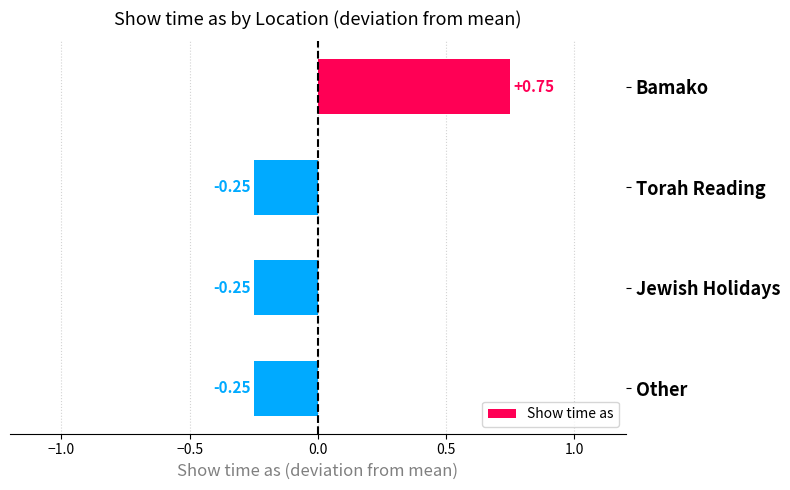

What is the sum of the values at Jewish Holidays and Other?

-0.5